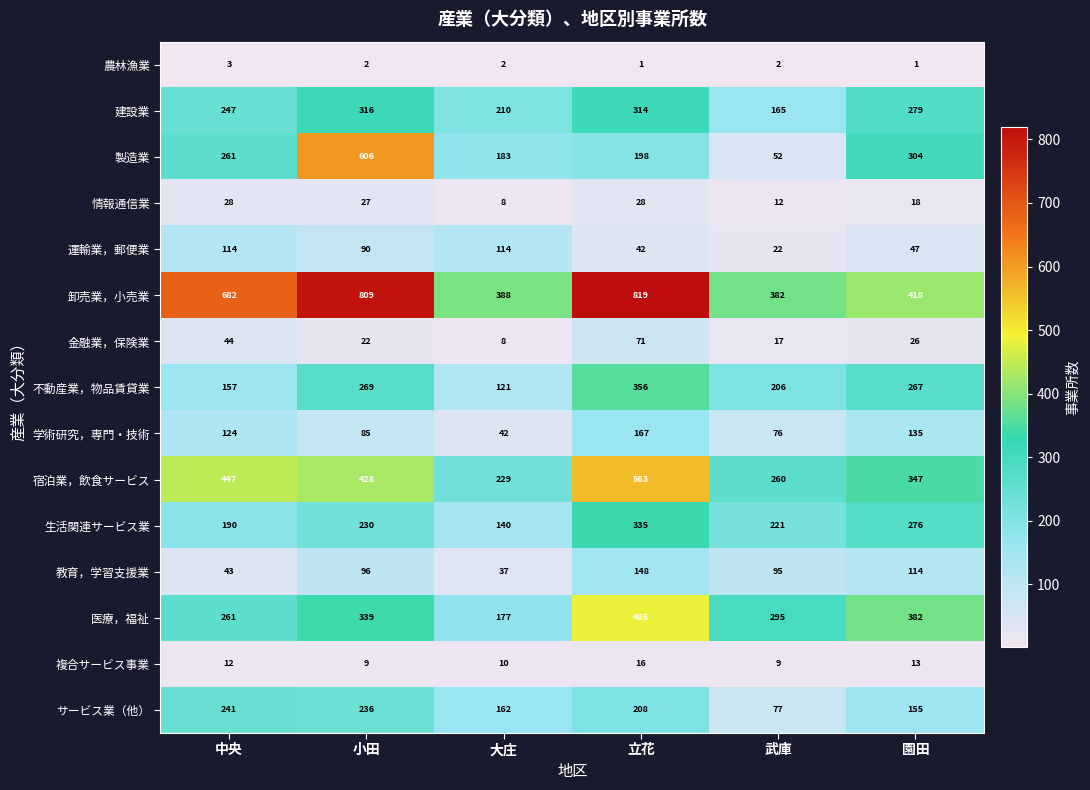

At how many categories does at least one series exceed 468?

3